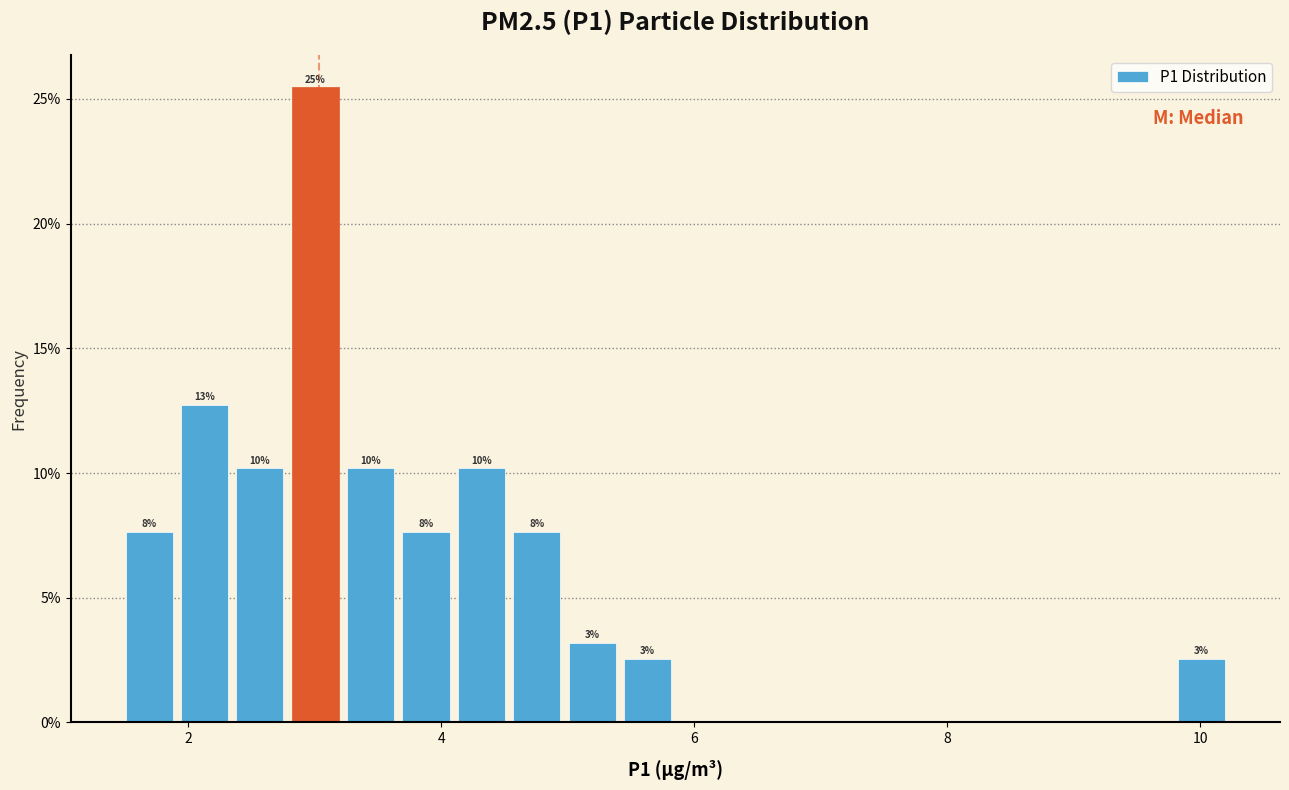

Read against the x-axis, roughly where is the centre of the tallest bar?

3.0